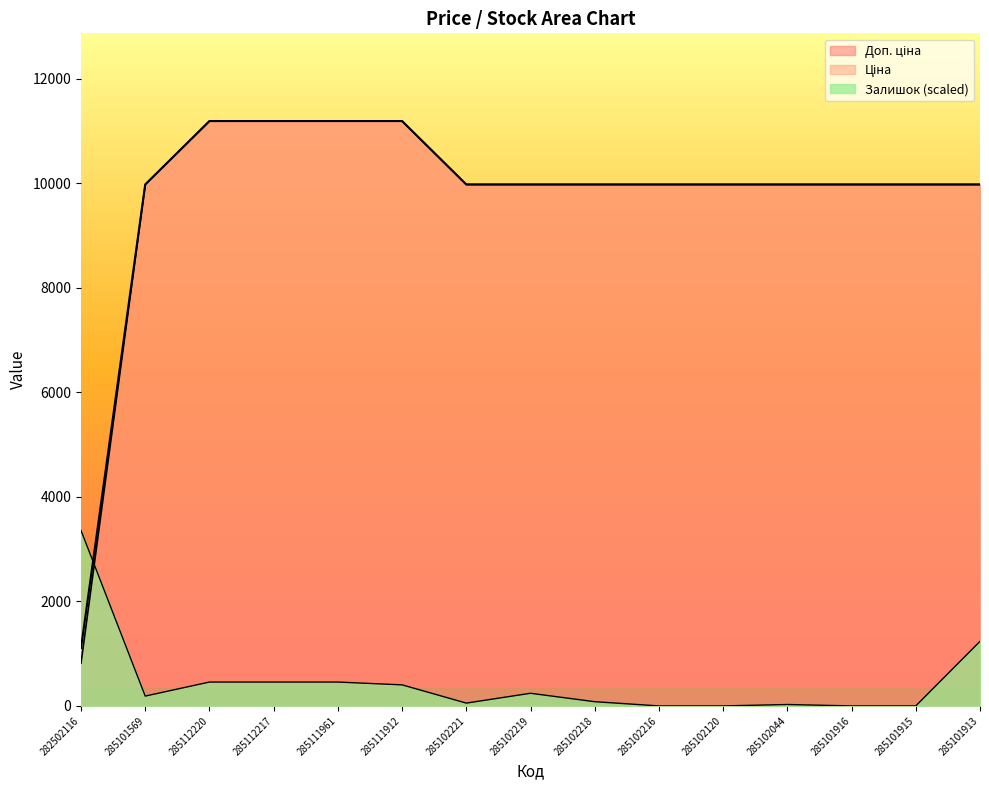

What is the sum of all Доп. ціна values?

145611.7